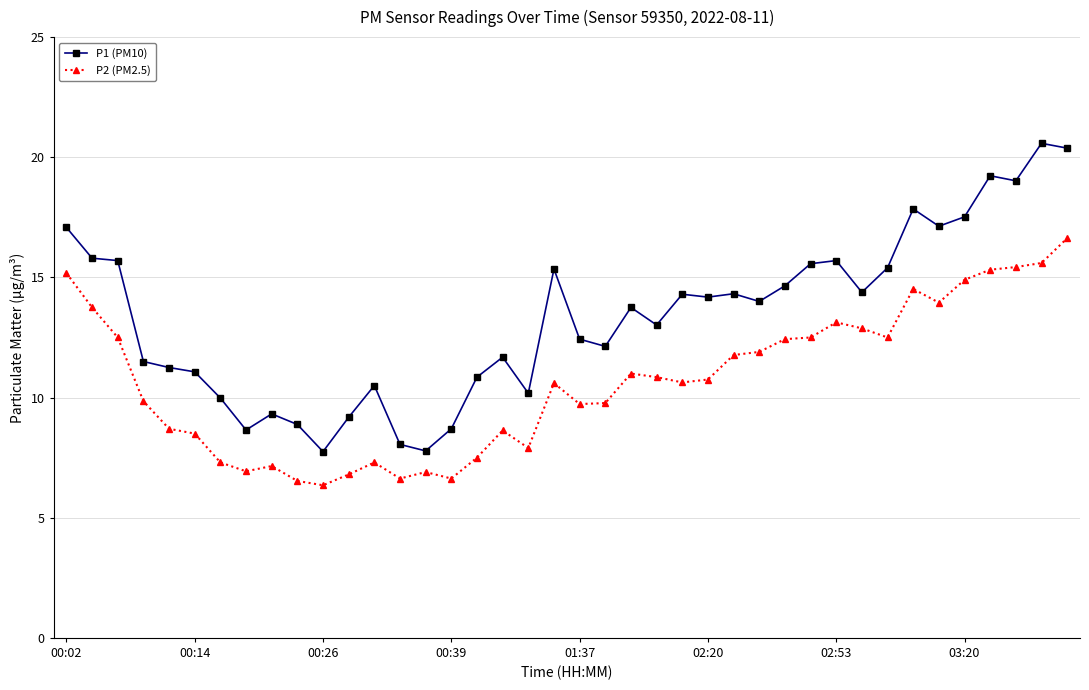

Which series has the largest range (max minus min)?

P1 (PM10)